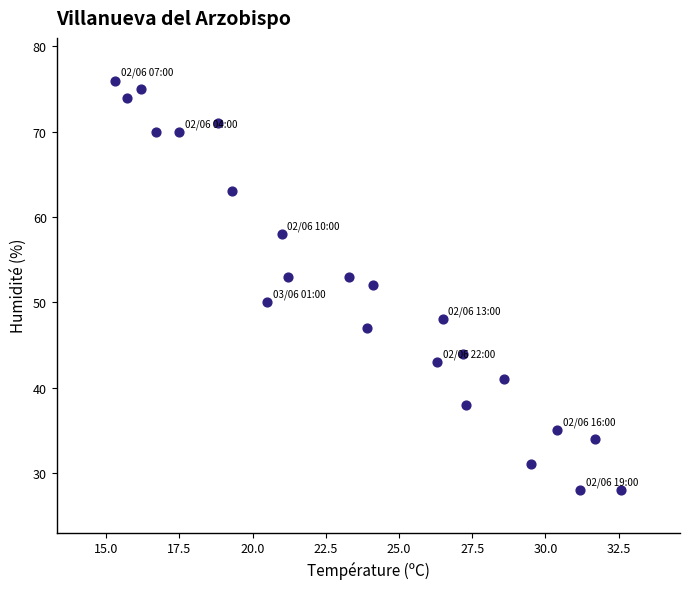

What is the range of Y values (max minus min)?

48